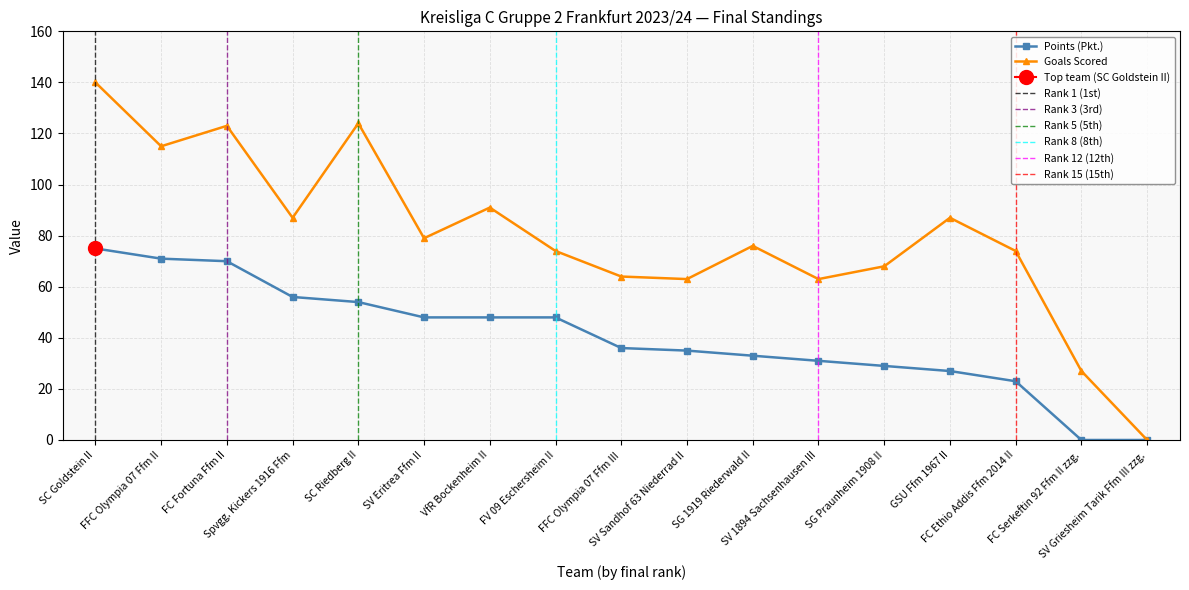

Does the chart display data point markers on the line(s)?

Yes